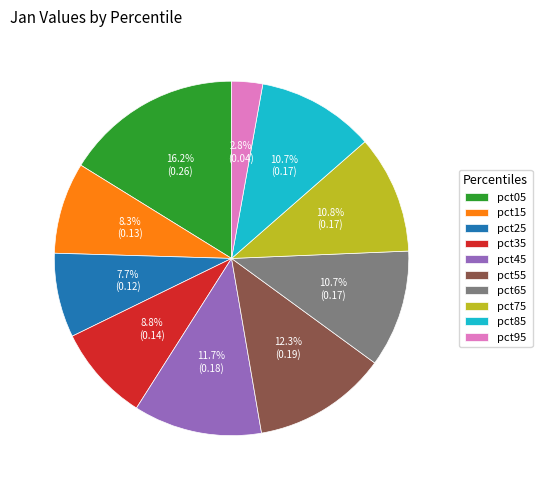

Is it true that pct25 is 8% of the pie?

True